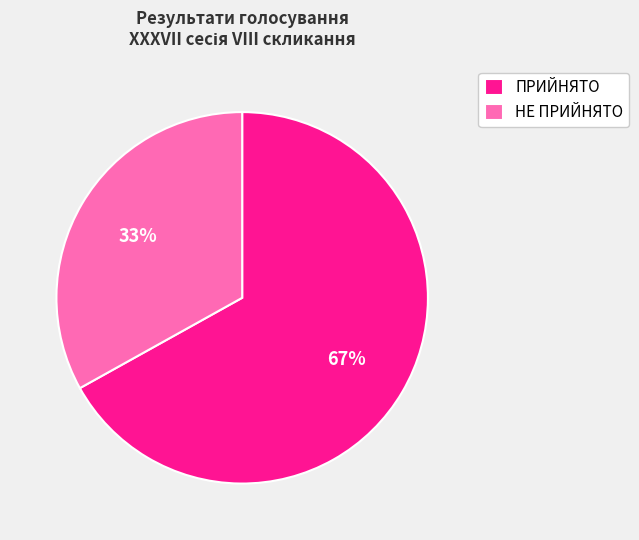

To the nearest percent, what is the average slice percentage?

50%